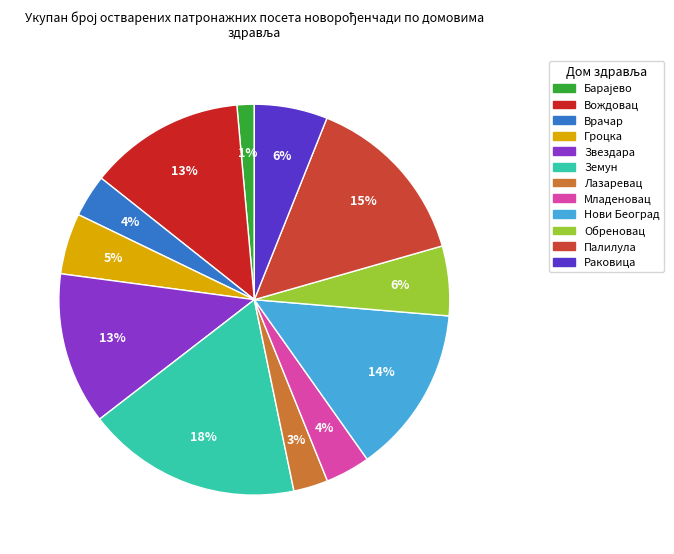

Does Барајево represent more than half of the total?

No